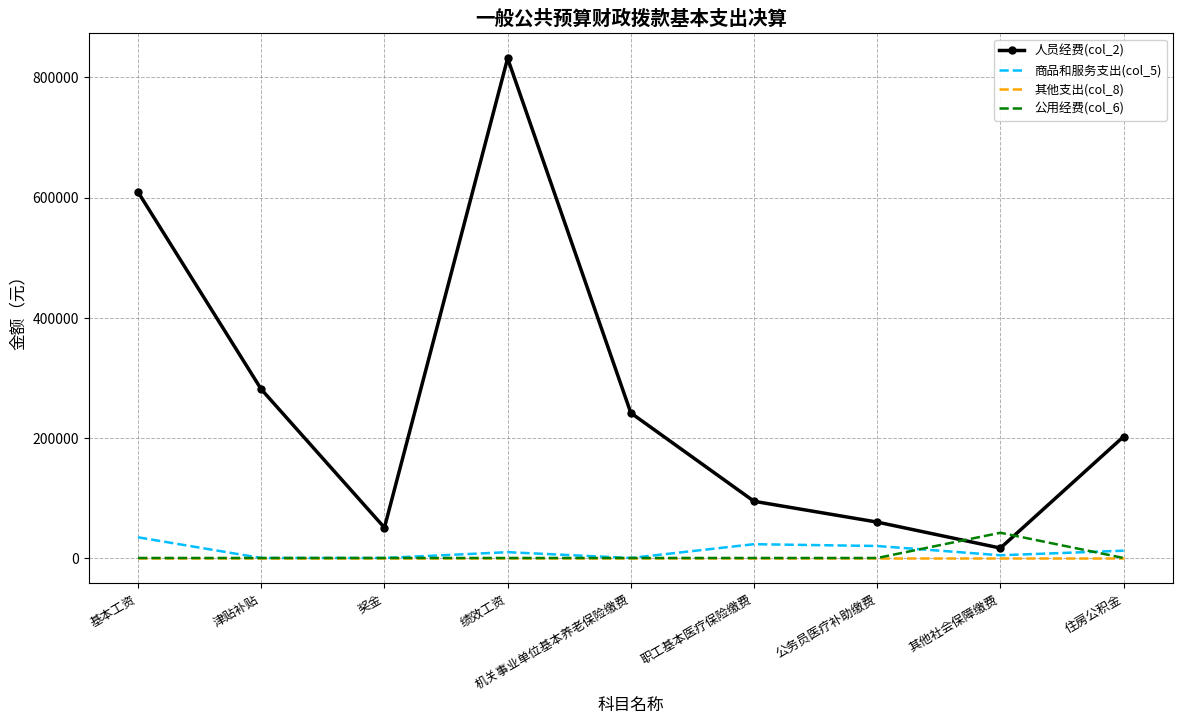

True or false: 公用经费(col_6) and 人员经费(col_2) intersect in this chart.

True